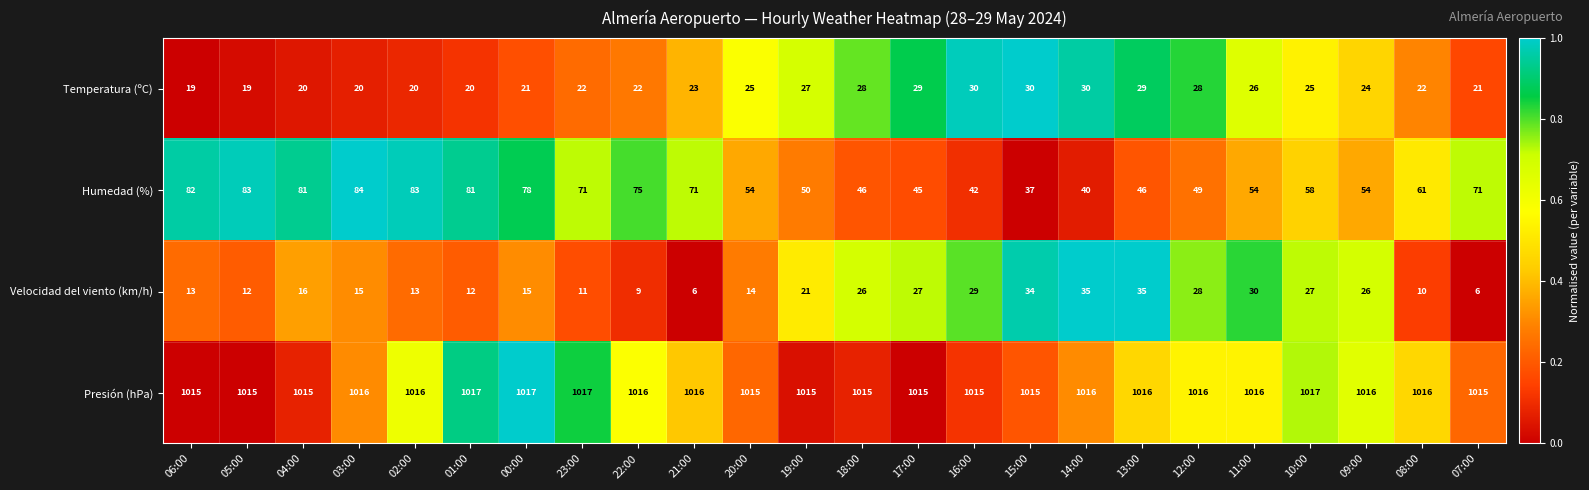

What is the difference between the highest and lowest values at 19:00?

994